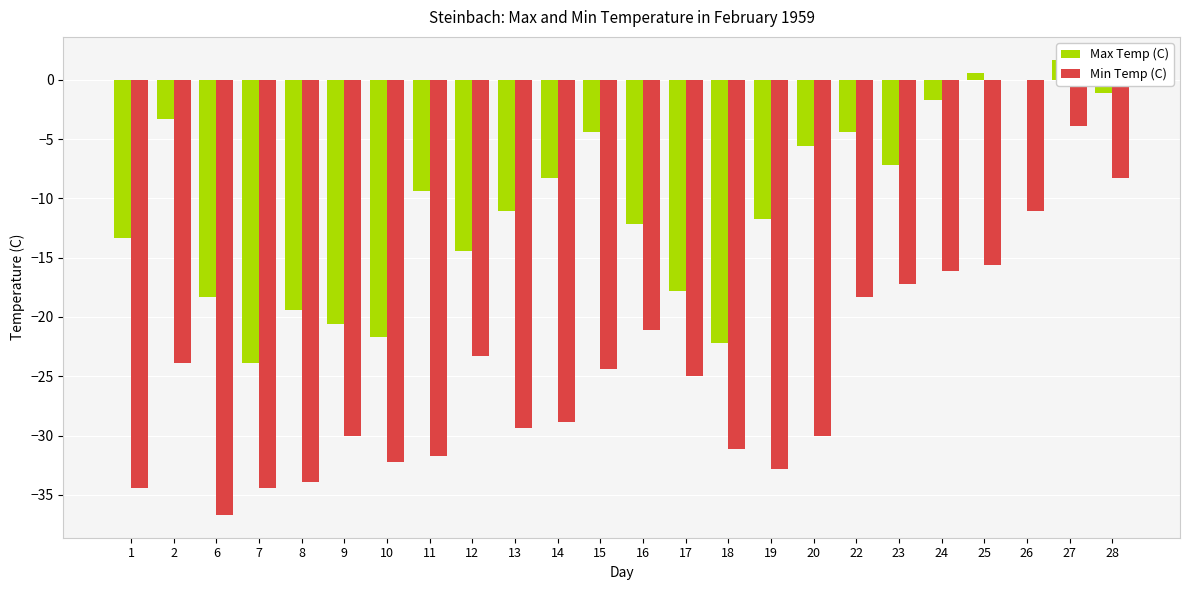

At 13, list the series in order from smallest to largest.

Min Temp (C), Max Temp (C)